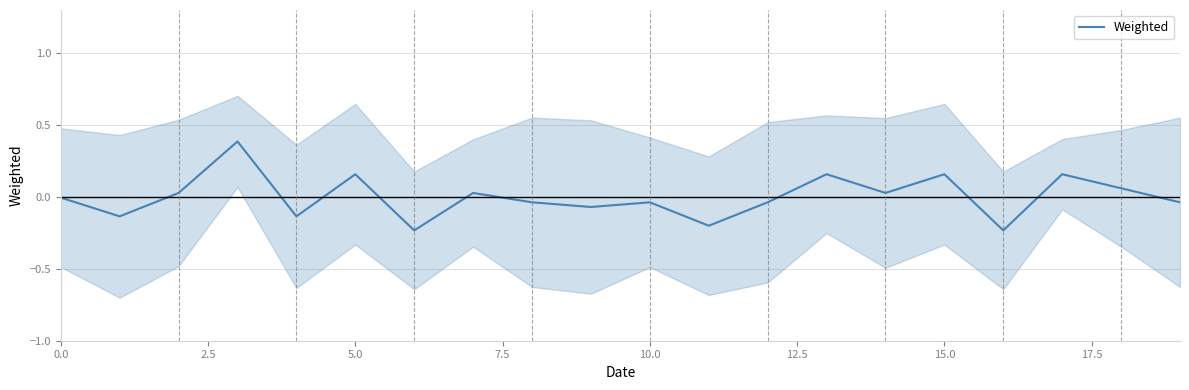

What is the maximum value for Weighted?

0.4